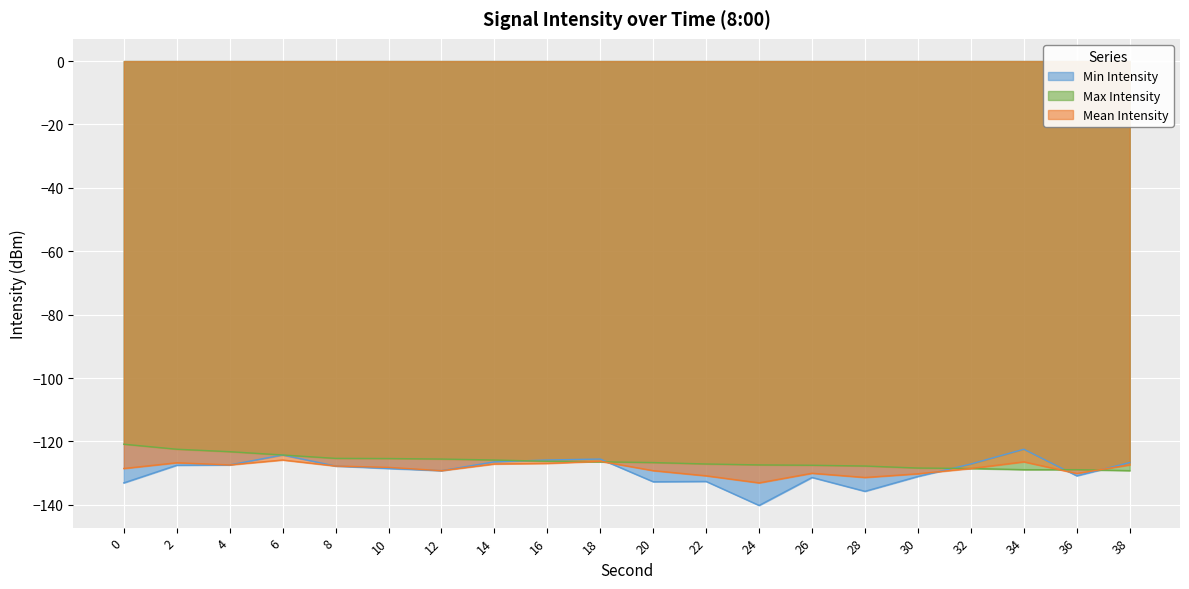

Is the value of Max Intensity at 38 greater than the value of Min Intensity at 22?

Yes